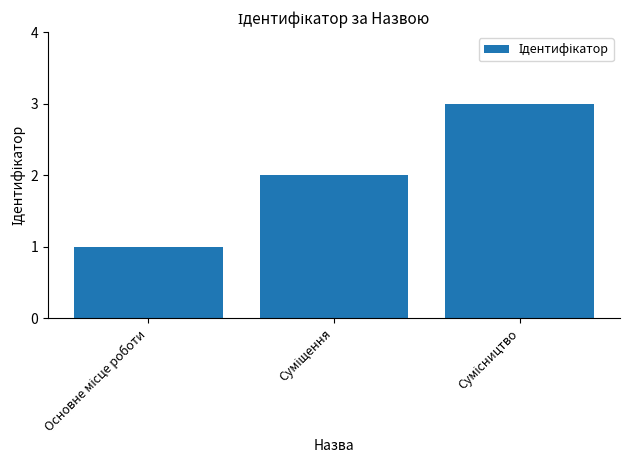

What is the sum of all values?

6